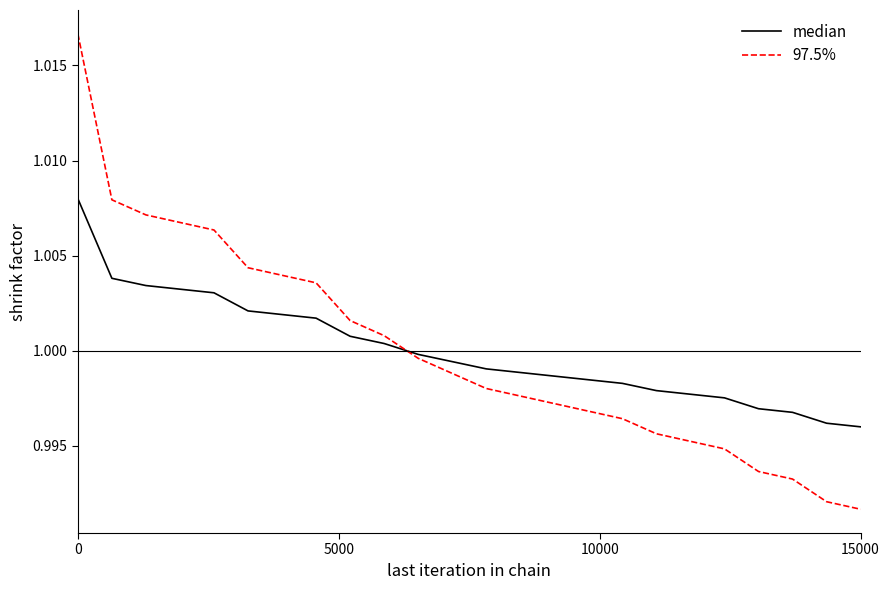

Which series has the widest spread of values?

97.5%